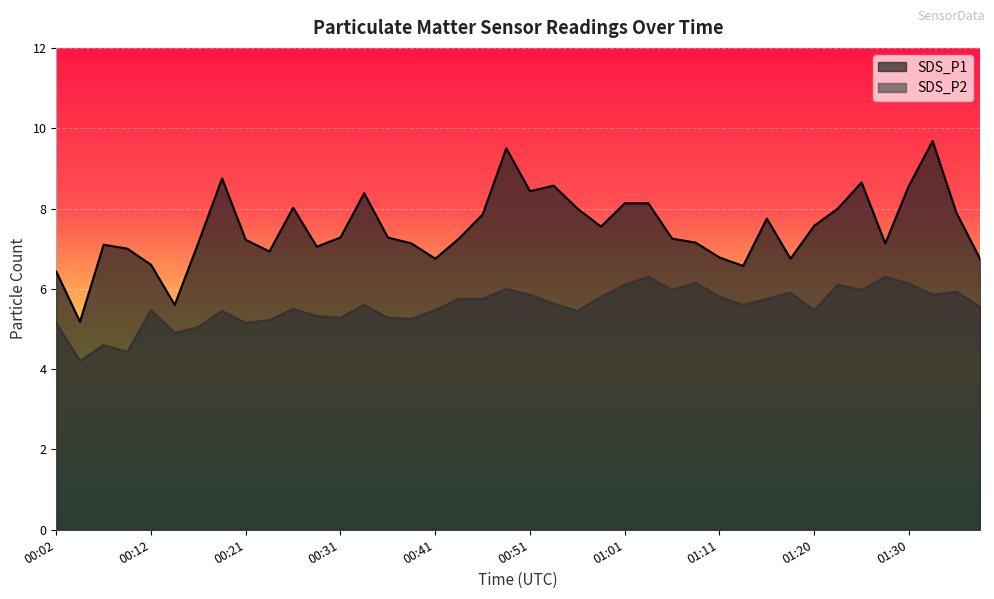

Reading left to right, extract all data points from this chart.

SDS_P1: 6.4	5.2	7.1	7.0	6.6	5.6	7.2	8.8	7.2	6.9	8.0	7.0	7.3	8.4	7.3	7.1	6.8	7.2	7.8	9.5	8.4	8.6	8.0	7.5	8.1	8.1	7.2	7.2	6.8	6.6	7.8	6.8	7.6	8.0	8.7	7.1	8.6	9.7	7.9	6.8
SDS_P2: 5.2	4.2	4.6	4.4	5.5	4.9	5.0	5.5	5.2	5.2	5.5	5.3	5.3	5.6	5.3	5.2	5.5	5.8	5.8	6.0	5.8	5.6	5.5	5.8	6.1	6.3	6.0	6.2	5.8	5.6	5.8	5.9	5.5	6.1	6.0	6.3	6.1	5.8	5.9	5.5